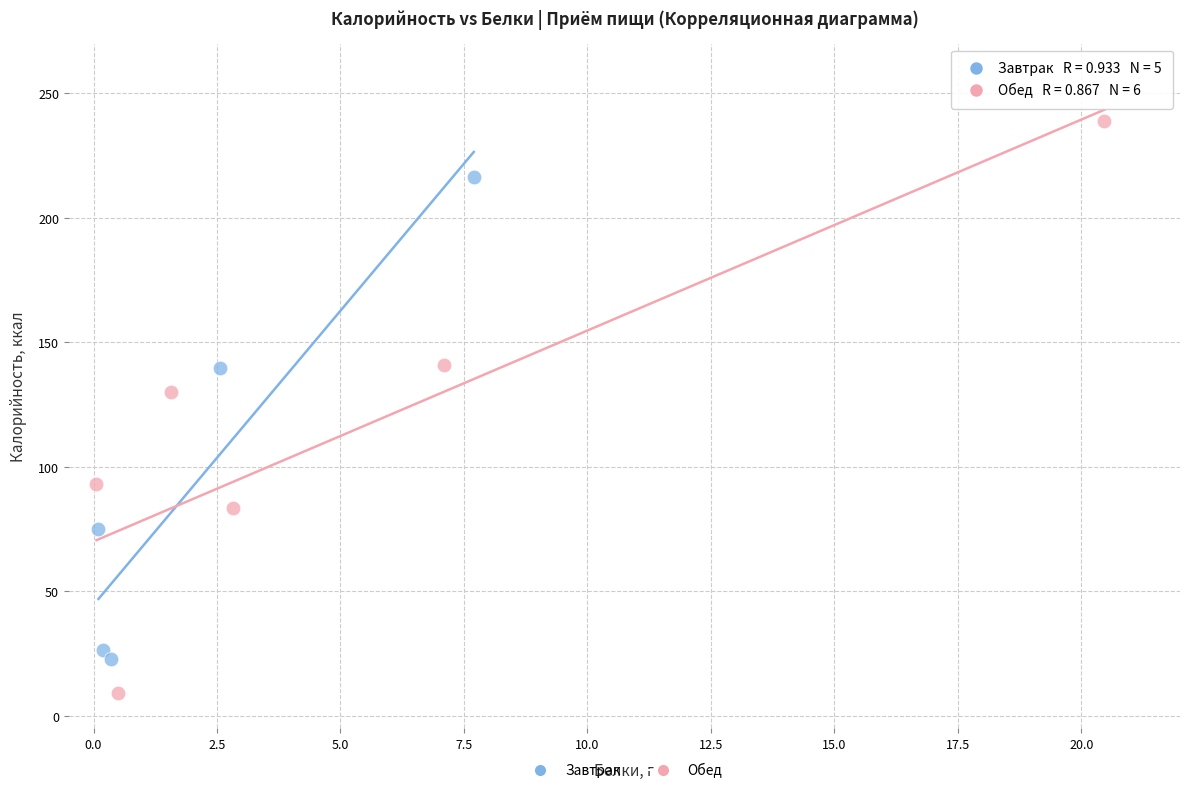

Which series contains the lowest Y value?

Обед